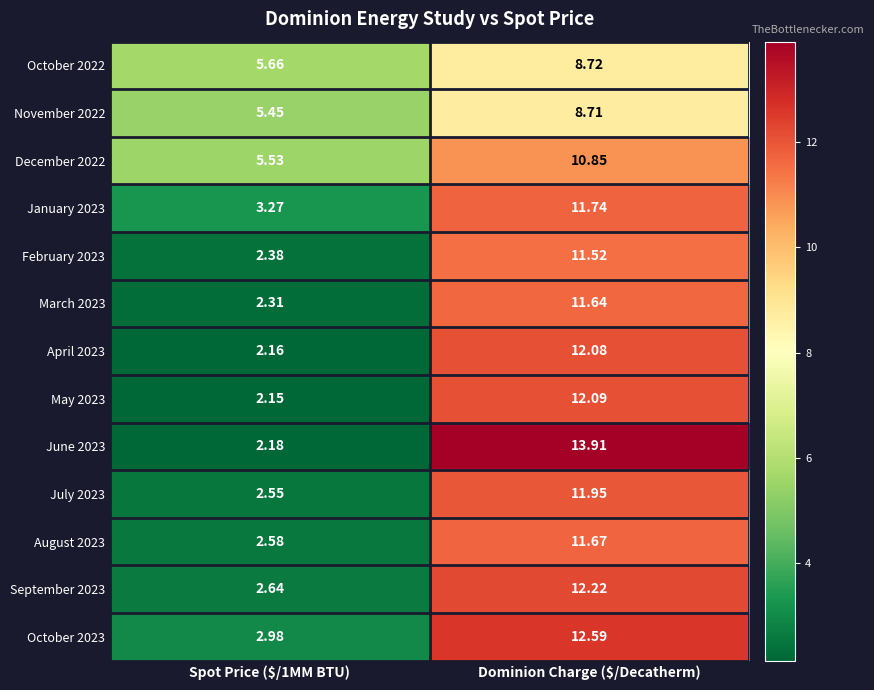

At which label does March 2023 reach its peak?

Dominion Charge ($/Decatherm)